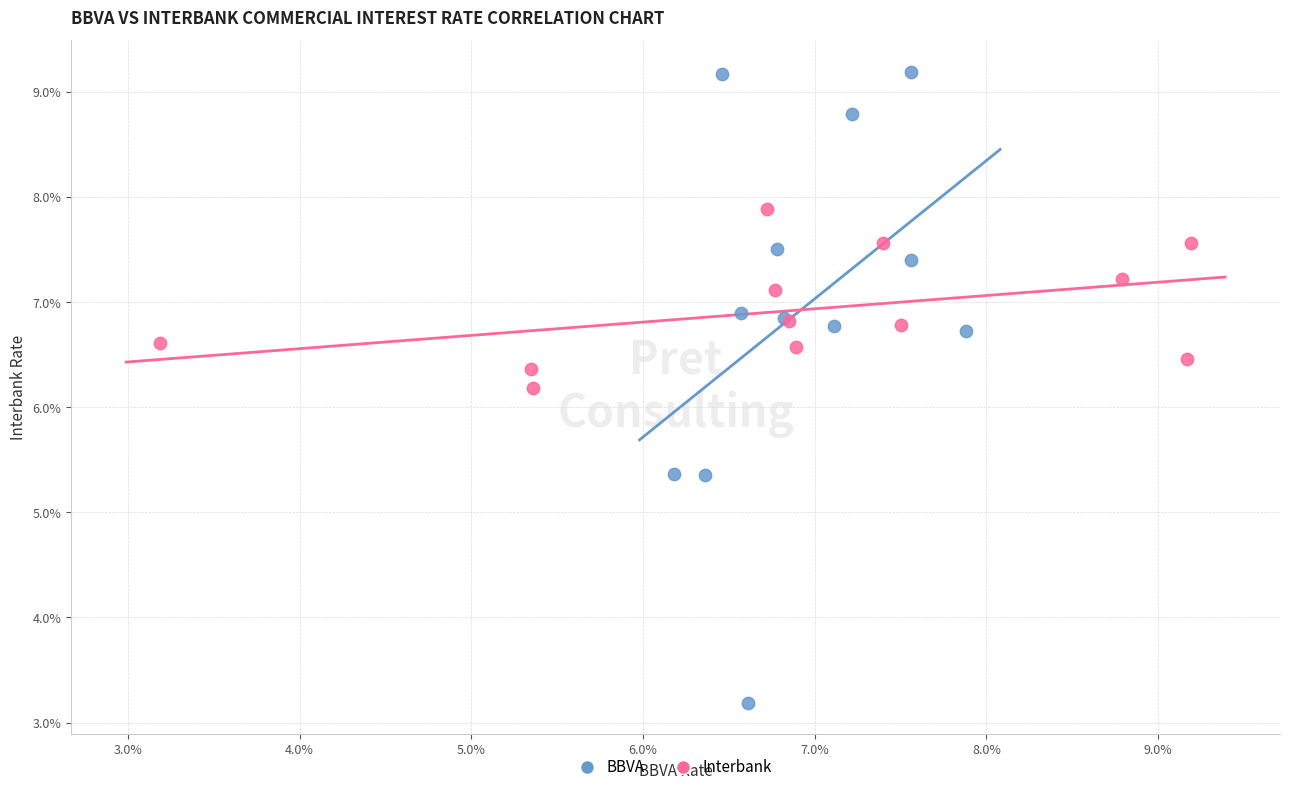

What are all the series names shown in the legend?

BBVA, Interbank